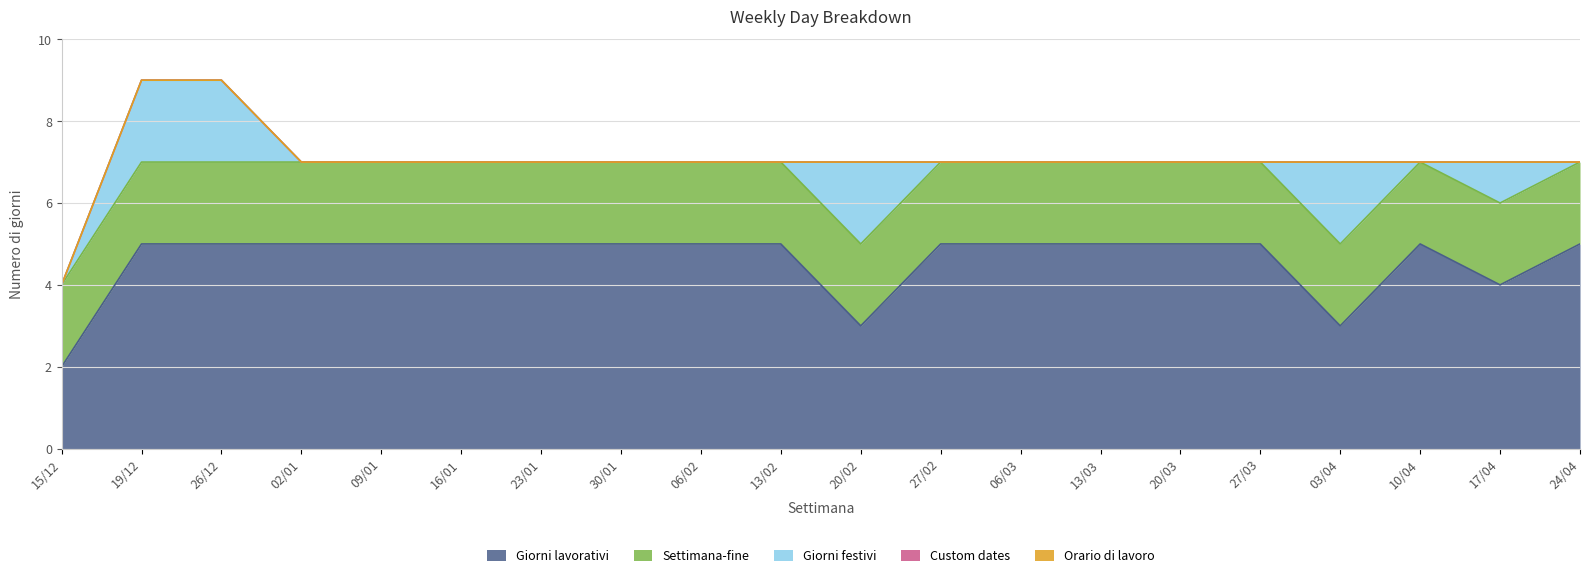

List the labels in order of Custom dates value, smallest first.

15/12, 19/12, 26/12, 02/01, 09/01, 16/01, 23/01, 30/01, 06/02, 13/02, 20/02, 27/02, 06/03, 13/03, 20/03, 27/03, 03/04, 10/04, 17/04, 24/04